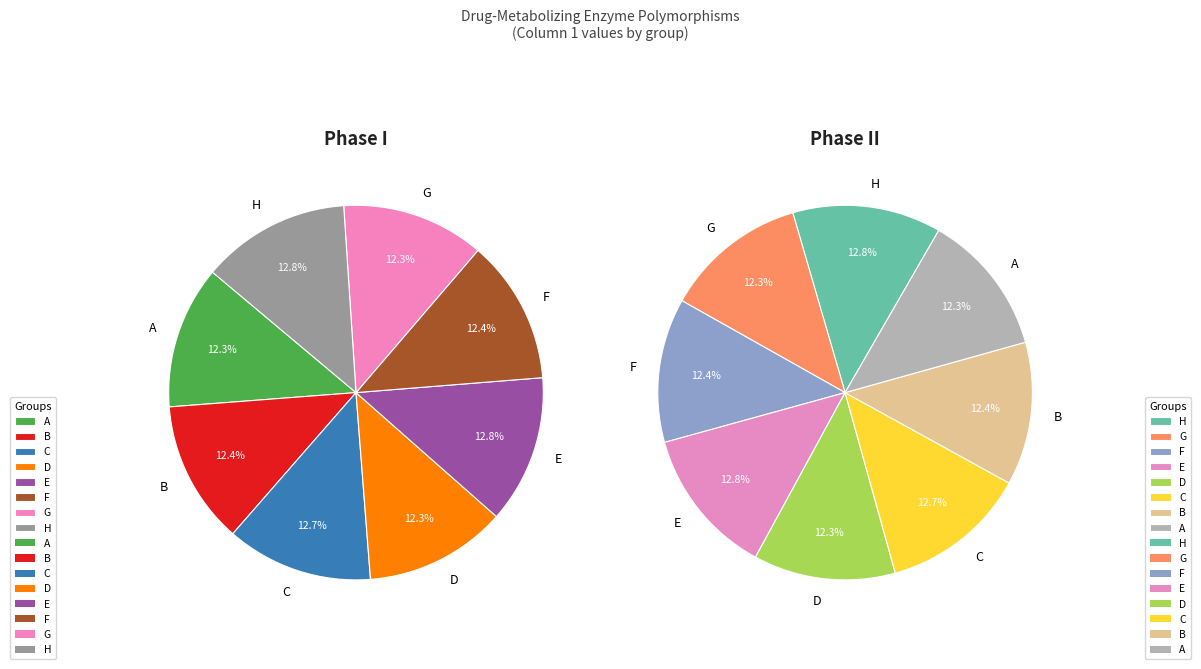

How many segments does this pie chart have?

8